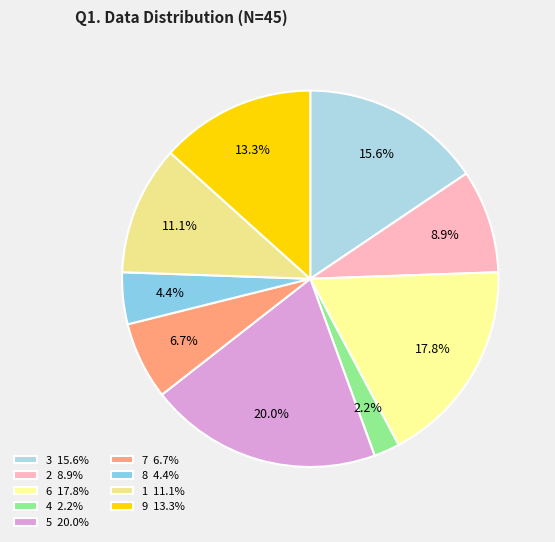

To the nearest percent, what portion does 7 represent?

7%